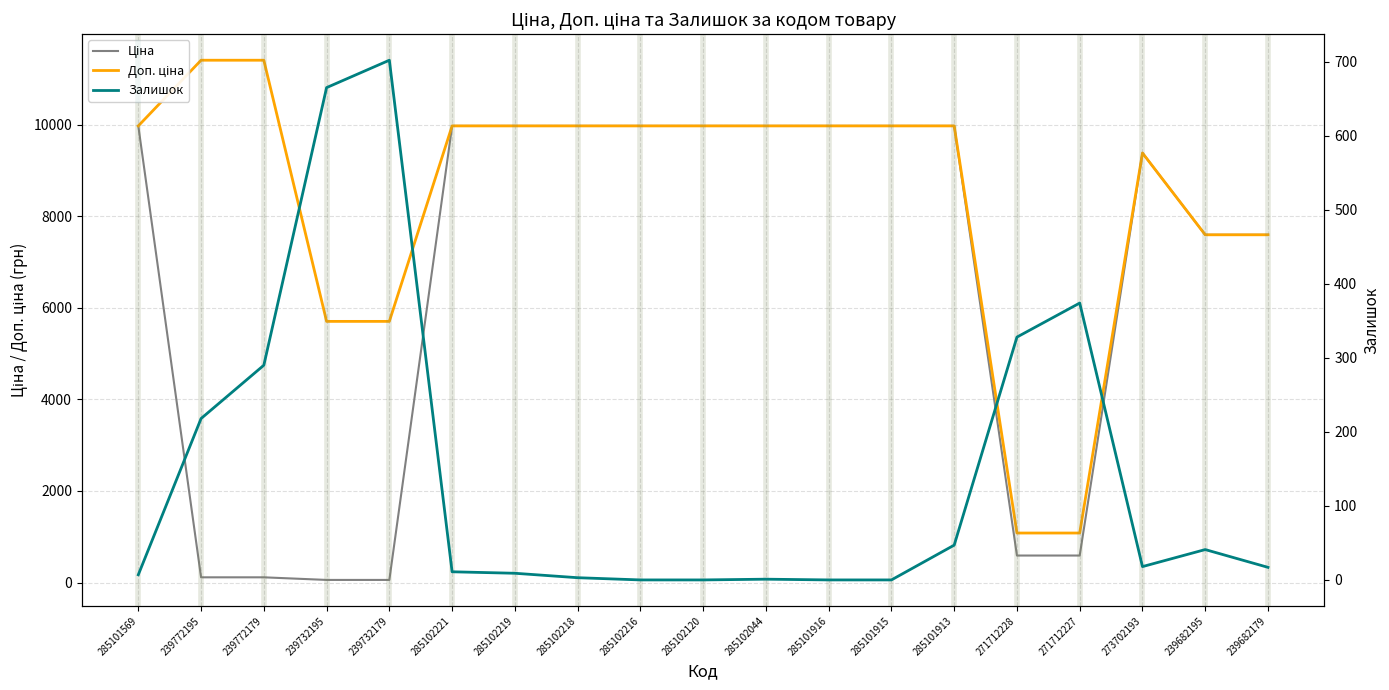

What is the label of the 12th point from the right?

285102218